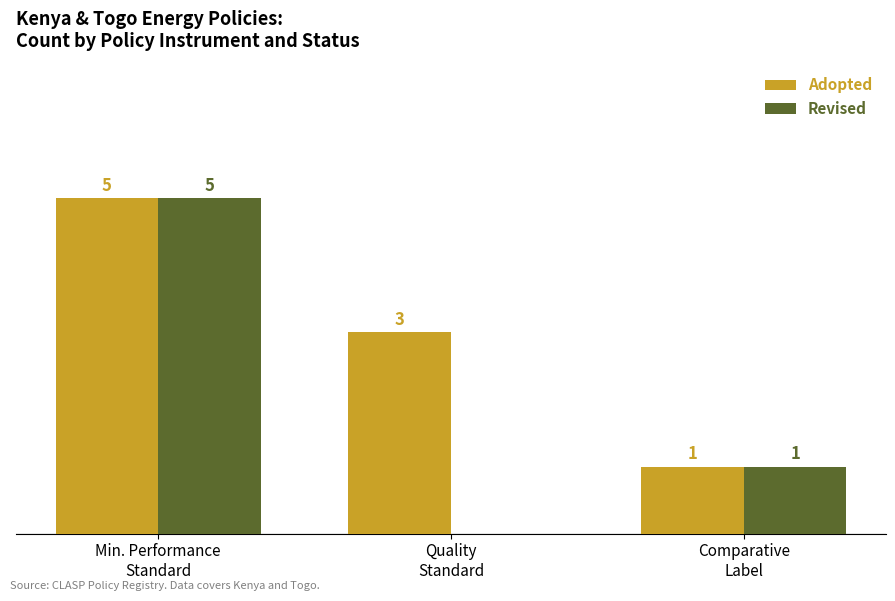

Which series has the largest total across all categories?

Adopted